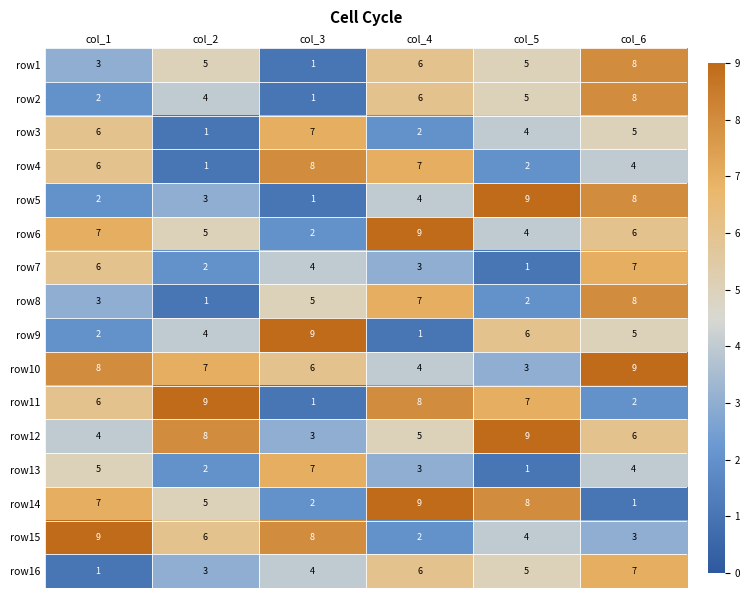

Which series changed the most between col_1 and col_5?

row5